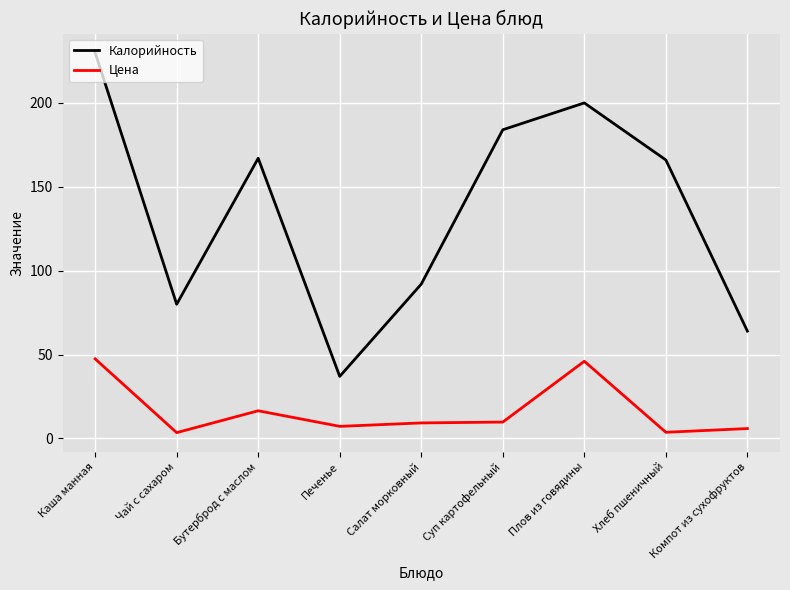

Is this an area chart (filled region under the line)?

No